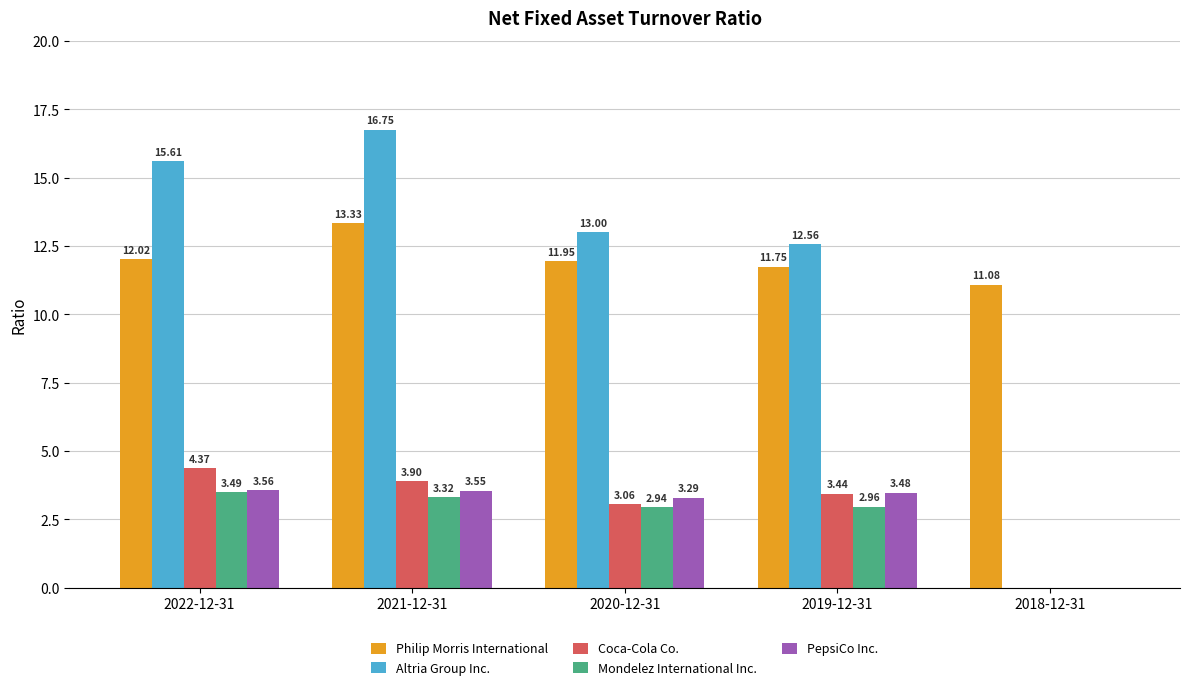

Which series has the widest spread of values?

Altria Group Inc.